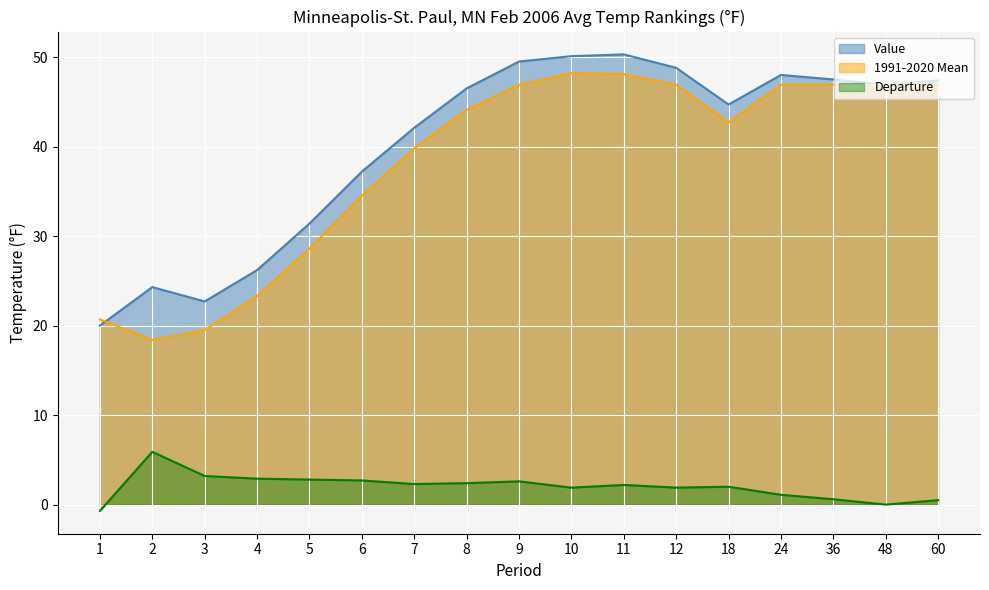

Which has a higher value, 36 or 4?

36